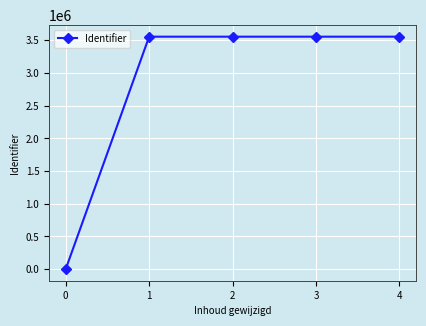

How many series are shown in this chart?

1